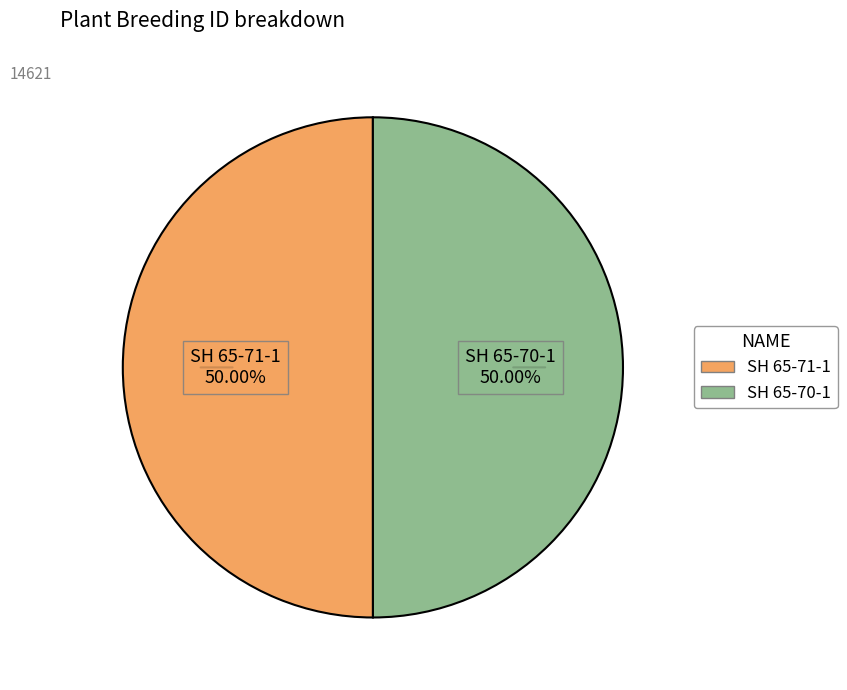

Is the sum of SH 65-71-1 and SH 65-70-1 greater than half?

Yes